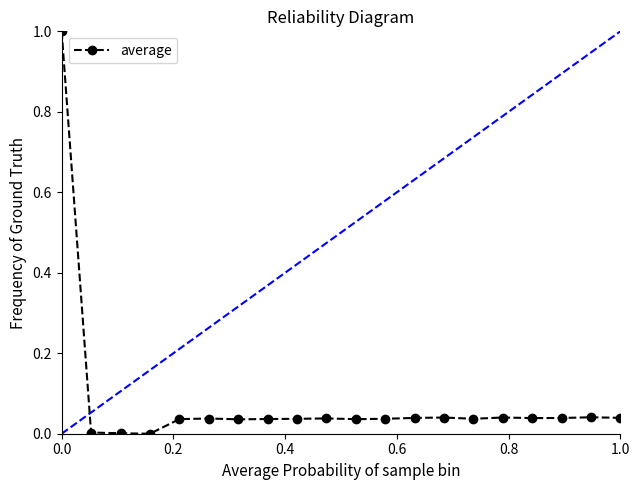

How many interior local valleys (lower than both neighbors) does the data have?

5